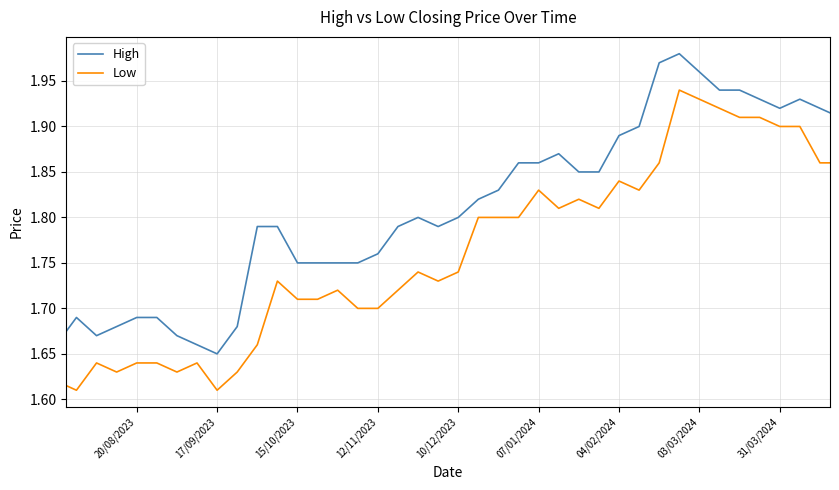

True or false: High and Low cross at least once.

False